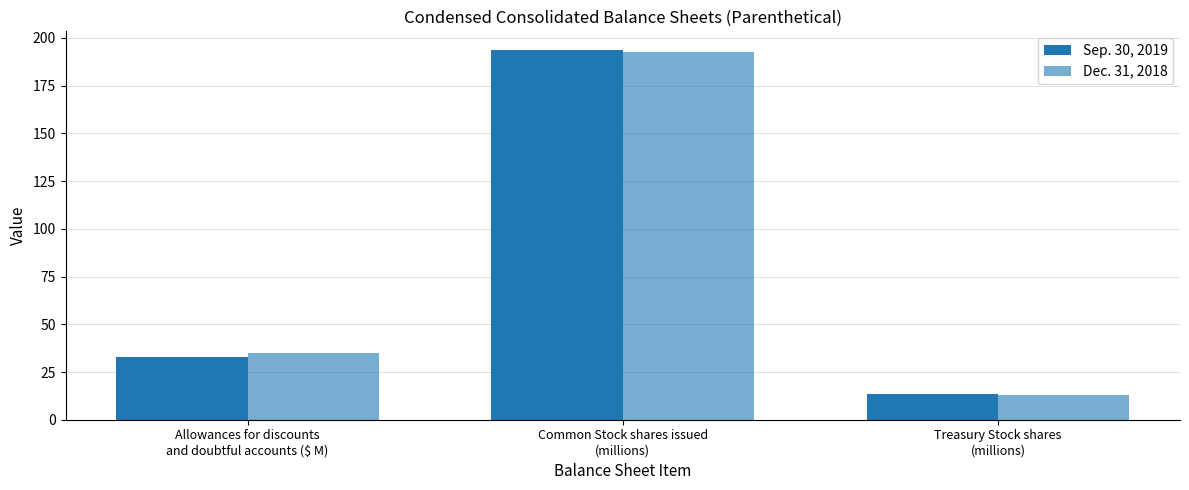

How many data points in Sep. 30, 2019 are less than 33?

1